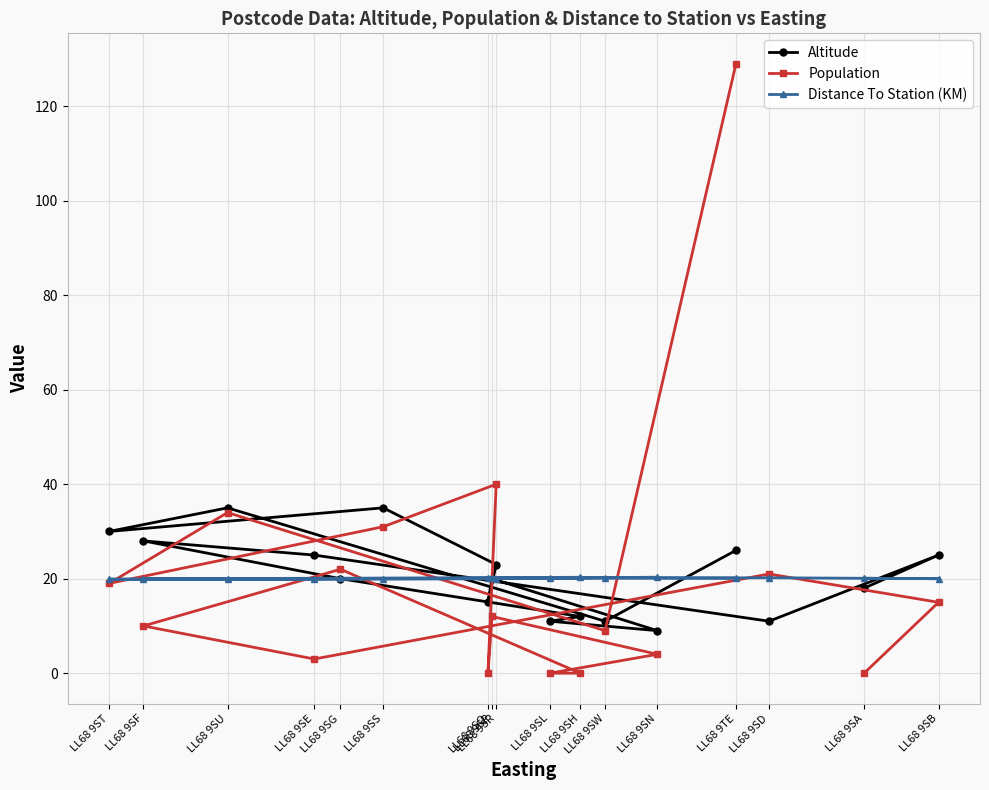

How many data points in Distance To Station (KM) are above 20?

10